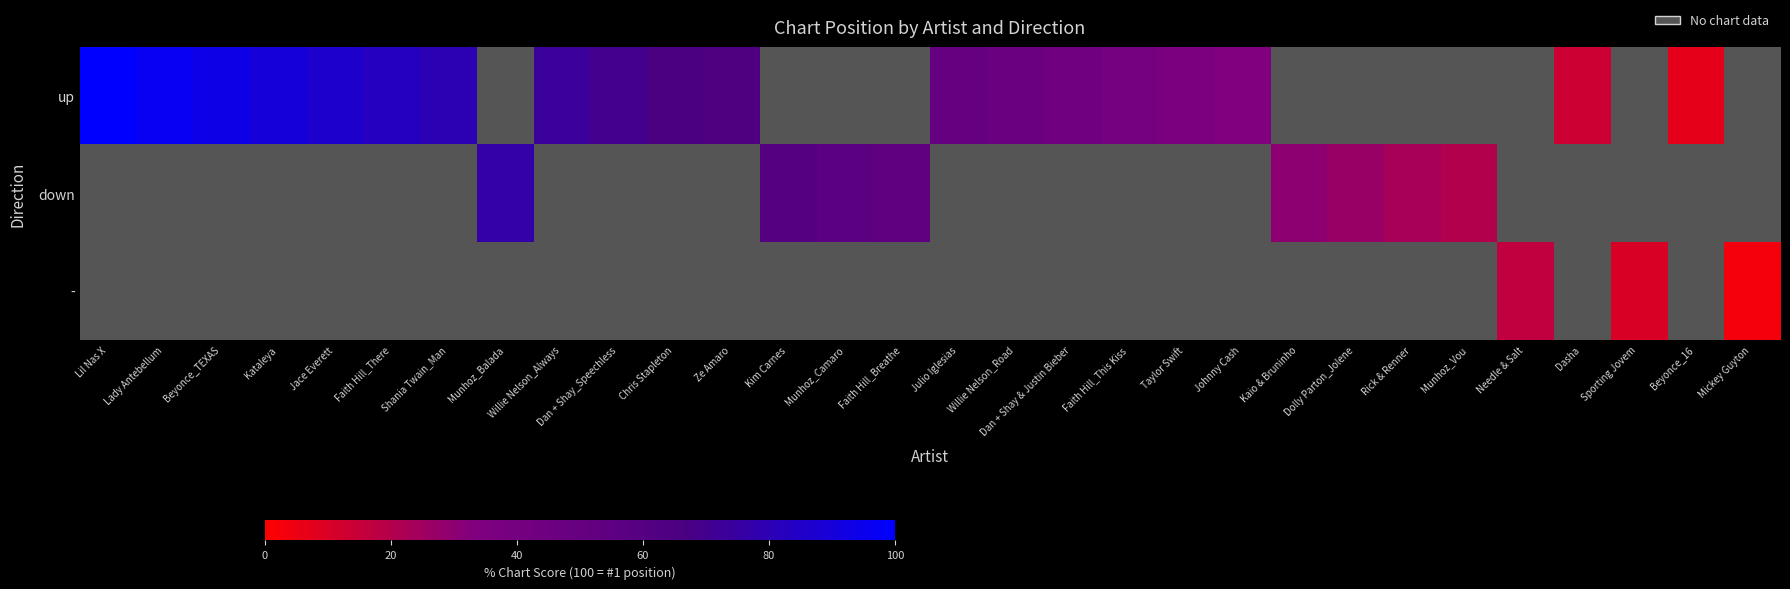

What is the maximum value shown in the chart?

100.0